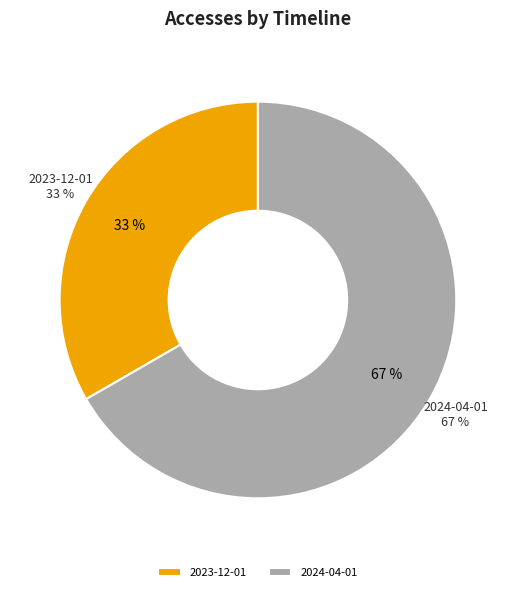

Is it true that 2023-12-01 is 43% of the pie?

False